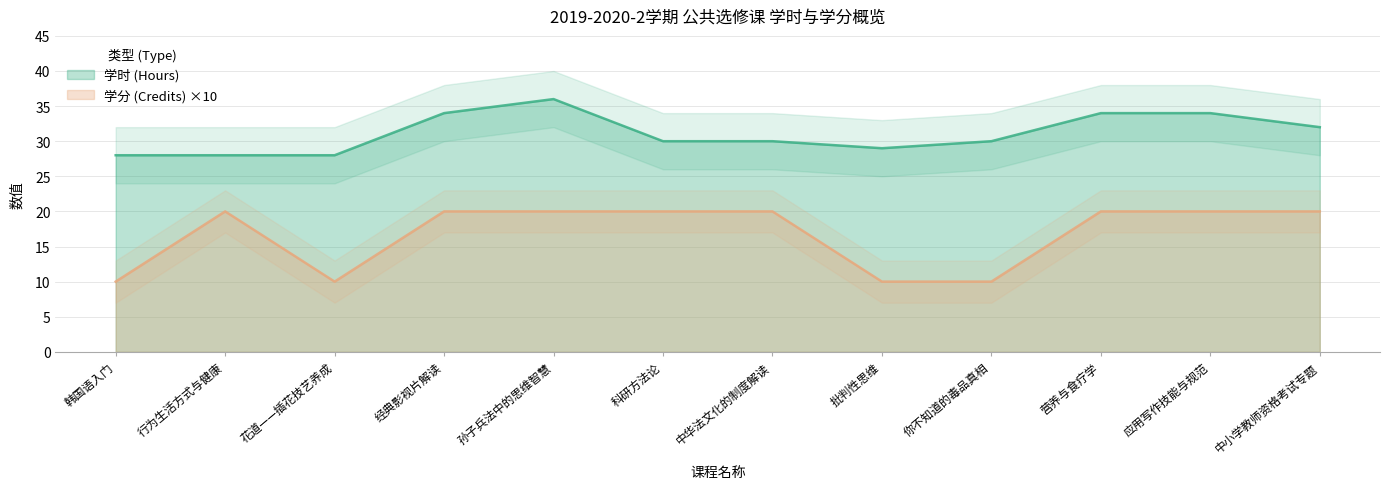

What is the difference between the maximum and minimum values in the 学分 (Credits) series?

10